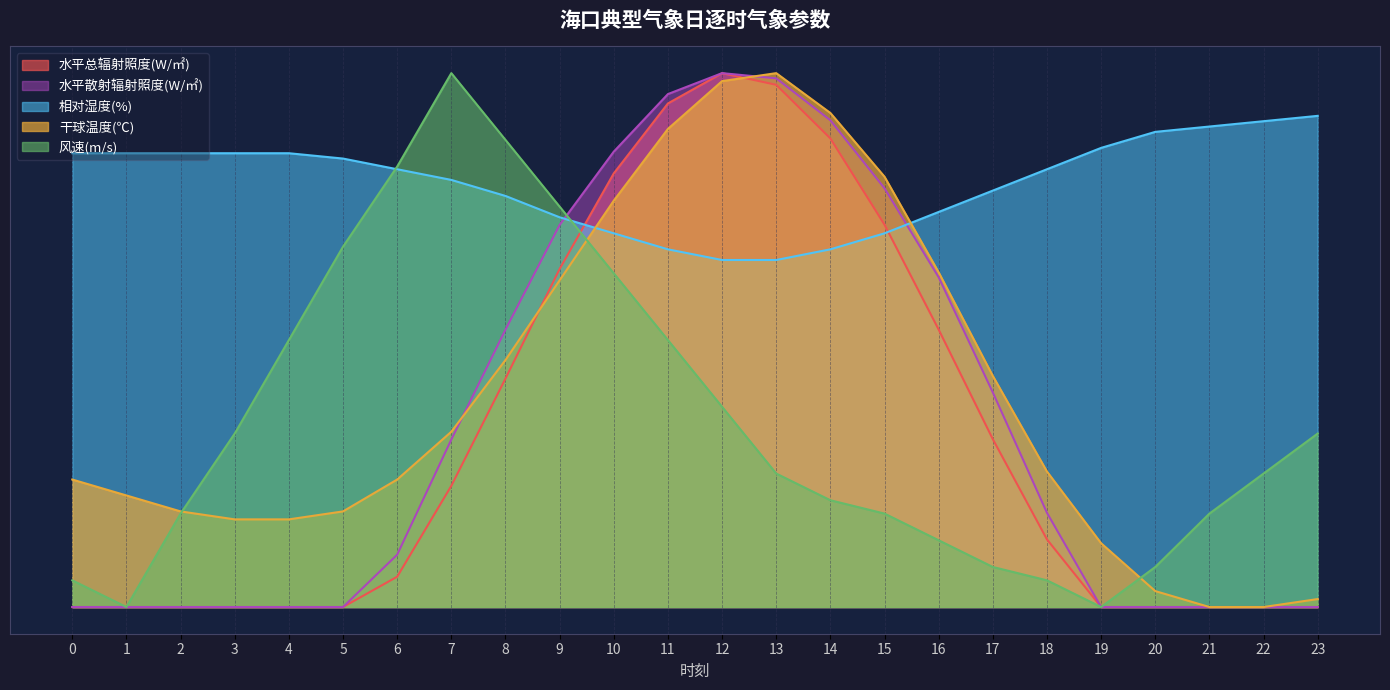

The 干球温度(℃) series shows 3.0 at 20. True or false?

True